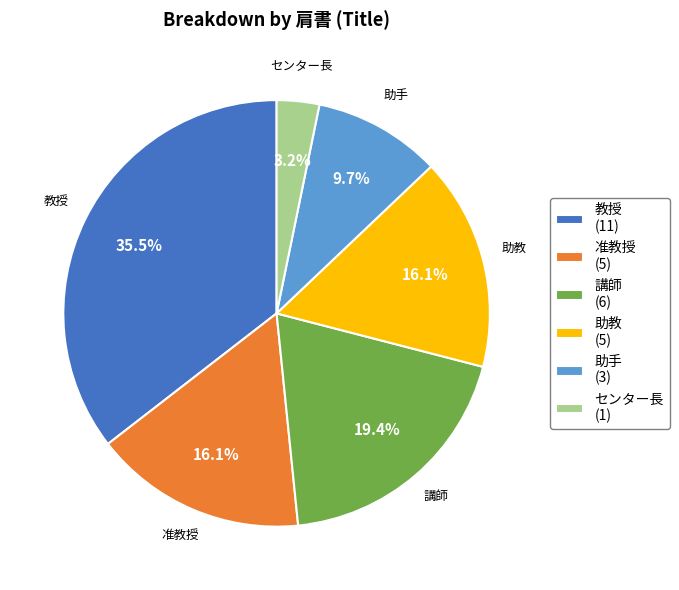

To the nearest percent, what is the difference between the largest and smallest slice percentages?

32%